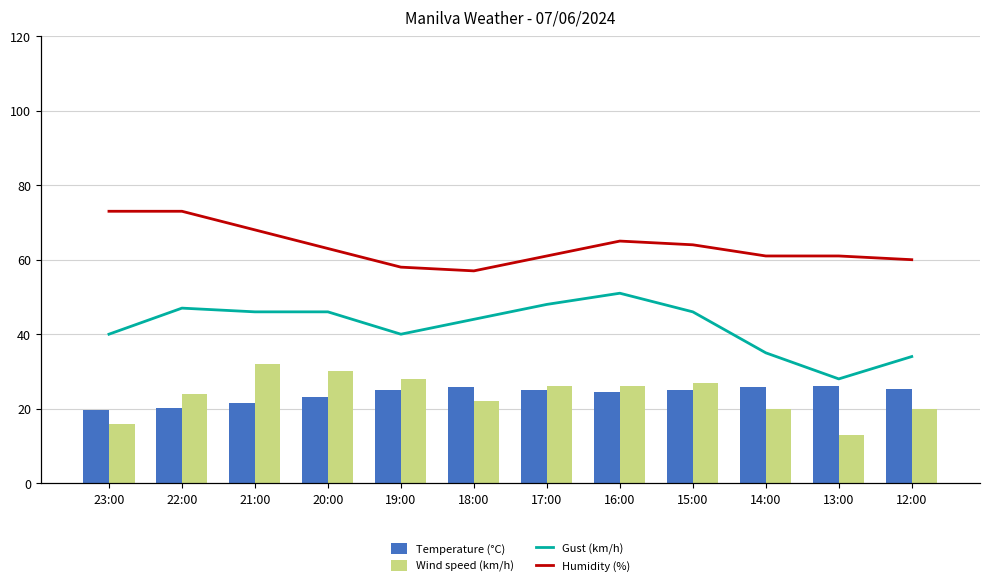

How many distinct data groups are displayed?

4